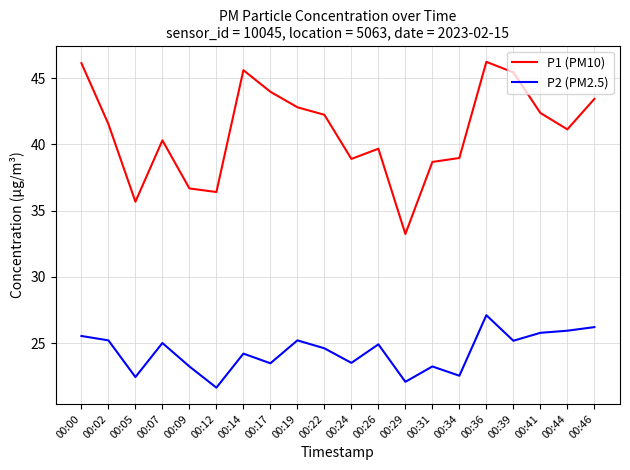

True or false: P1 (PM10) and P2 (PM2.5) cross at least once.

False